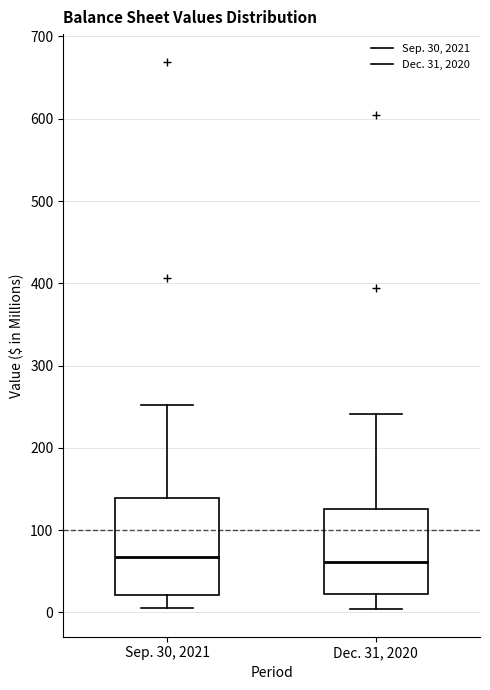

Reading left to right, transcribe this box plot: for each box, give where its median line is, the range the box spans, and where its two whiskers end, as read against the y-axis. The values are not printed on the chart, so give them approximately, as read against the axis.

Sep. 30, 2021: median 70, box 20 to 140, whiskers 10 to 250
Dec. 31, 2020: median 60, box 20 to 130, whiskers 0 to 240